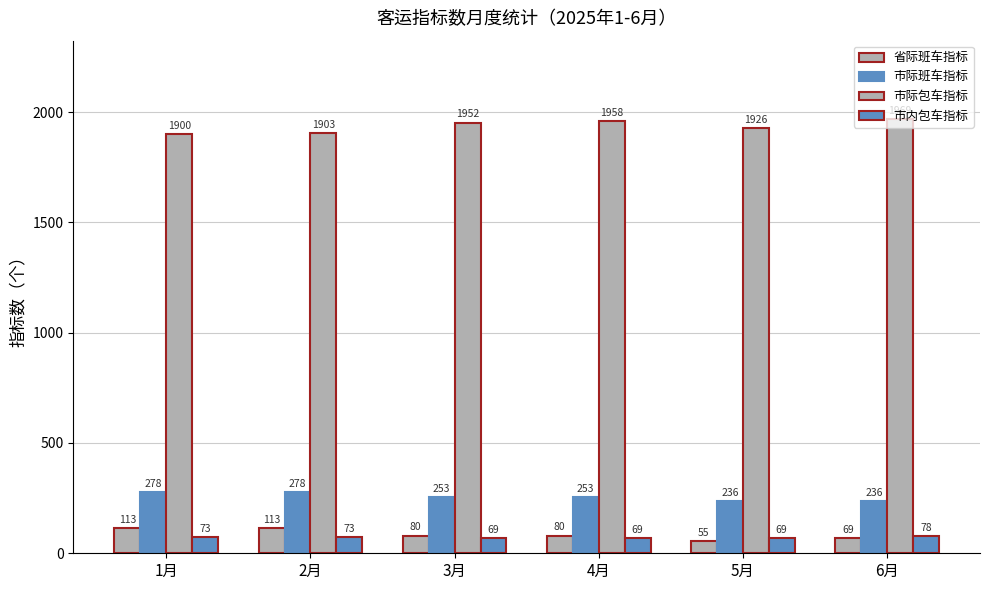

What is the spread (max minus min) of values at 2月?

1830